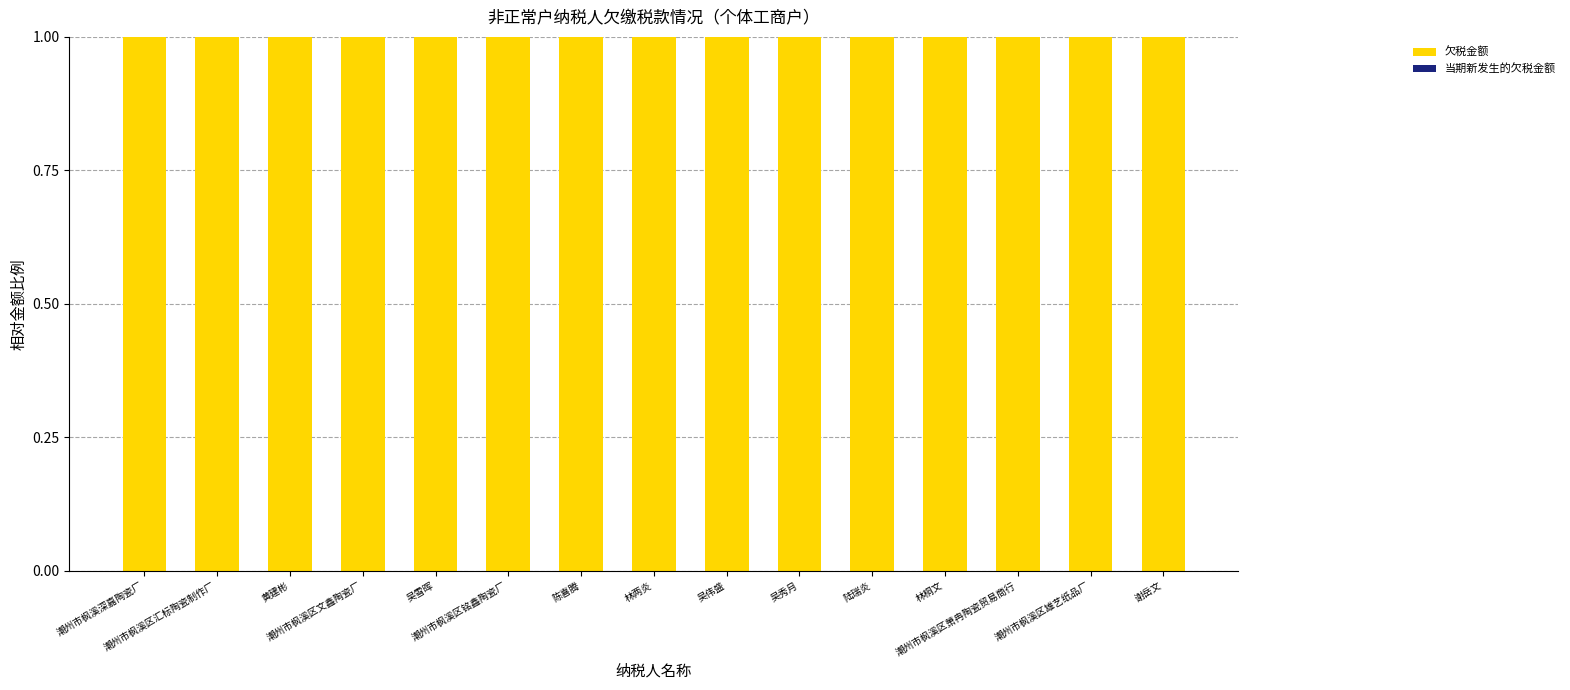

At how many categories does at least one series exceed 0?

15